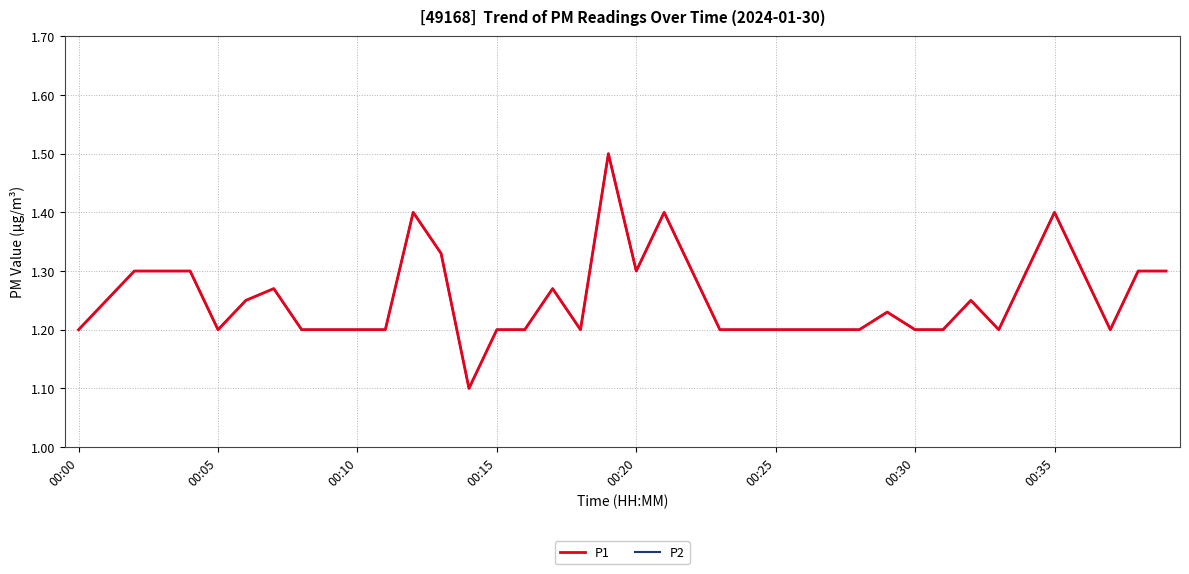

What is the label of the 28th point from the left?

27